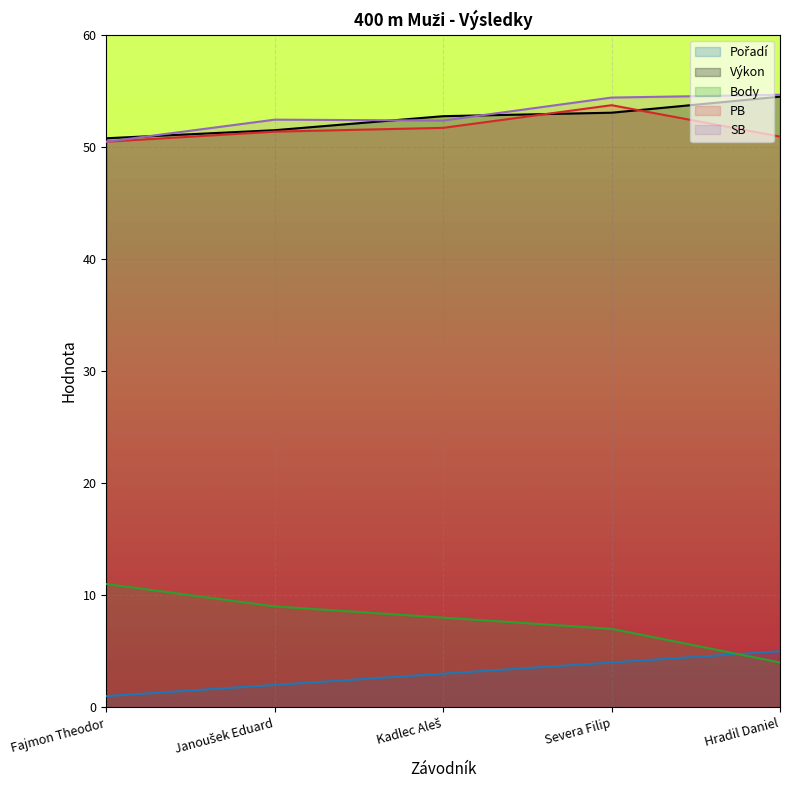

How many lines are shown in the chart?

5